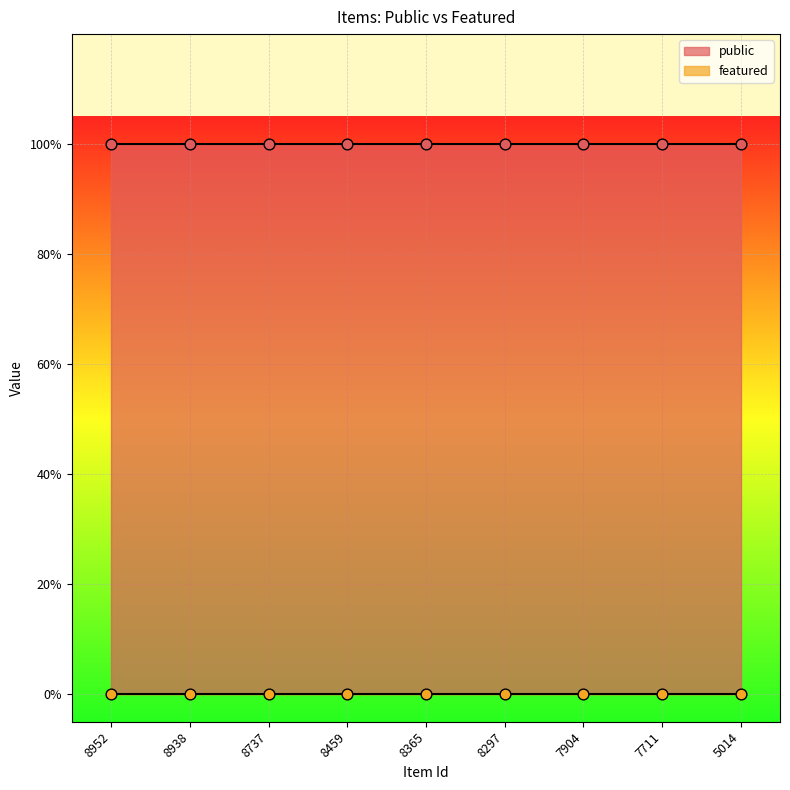

Which series contains the lowest Y value?

featured